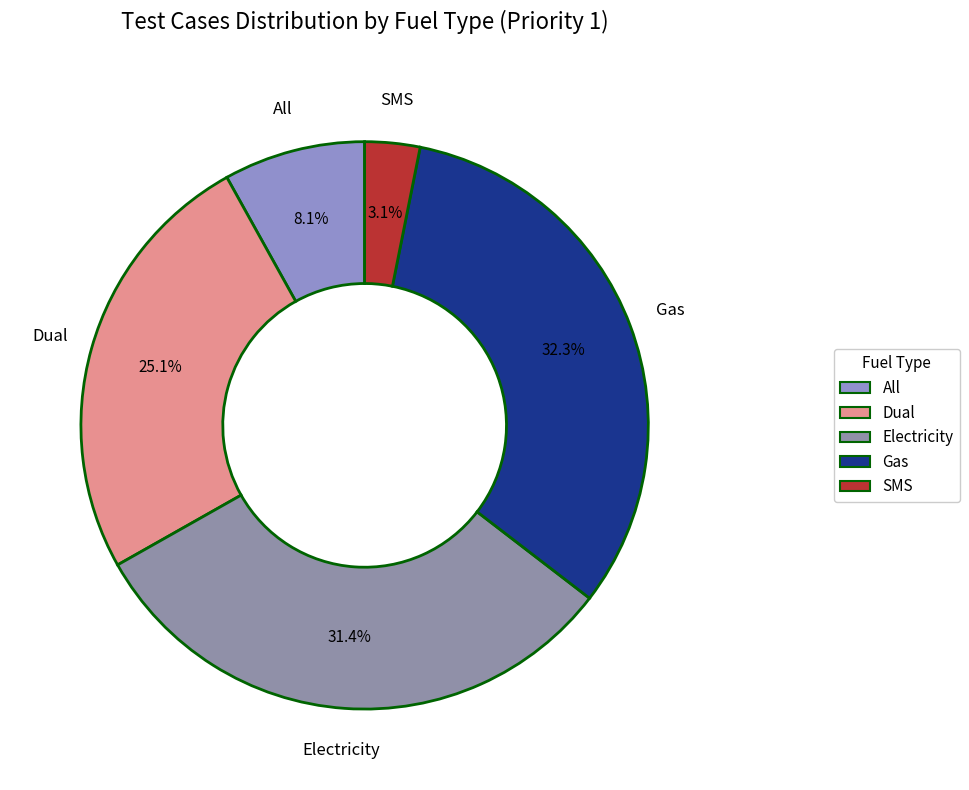

Which slice is the largest?

Gas